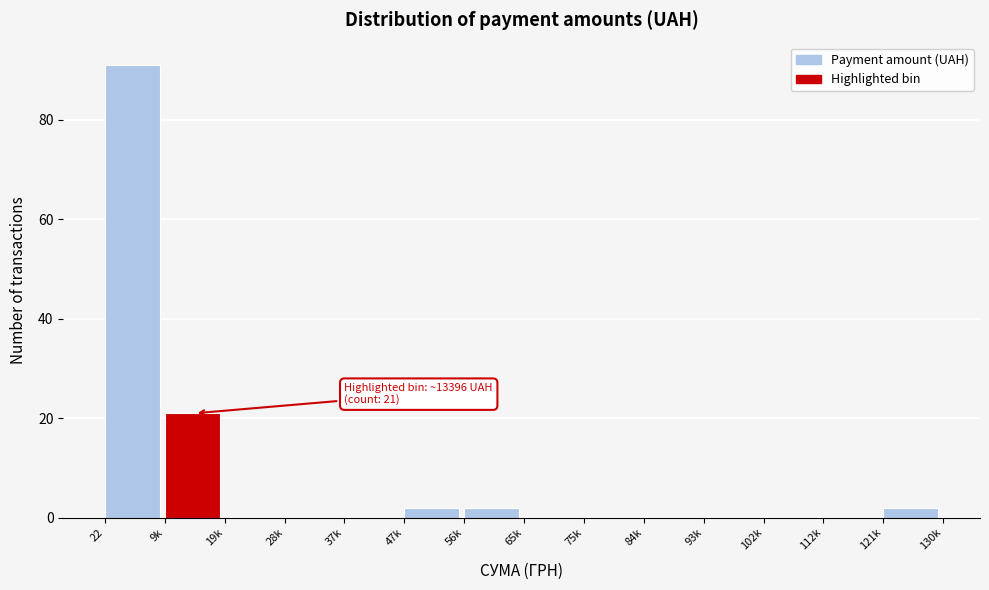

Reading left to right, extract all data points from this chart.

22=91	9k=21	19k=0	28k=0	37k=0	47k=2	56k=2	65k=0	75k=0	84k=0	93k=0	102k=0	112k=0	121k=2